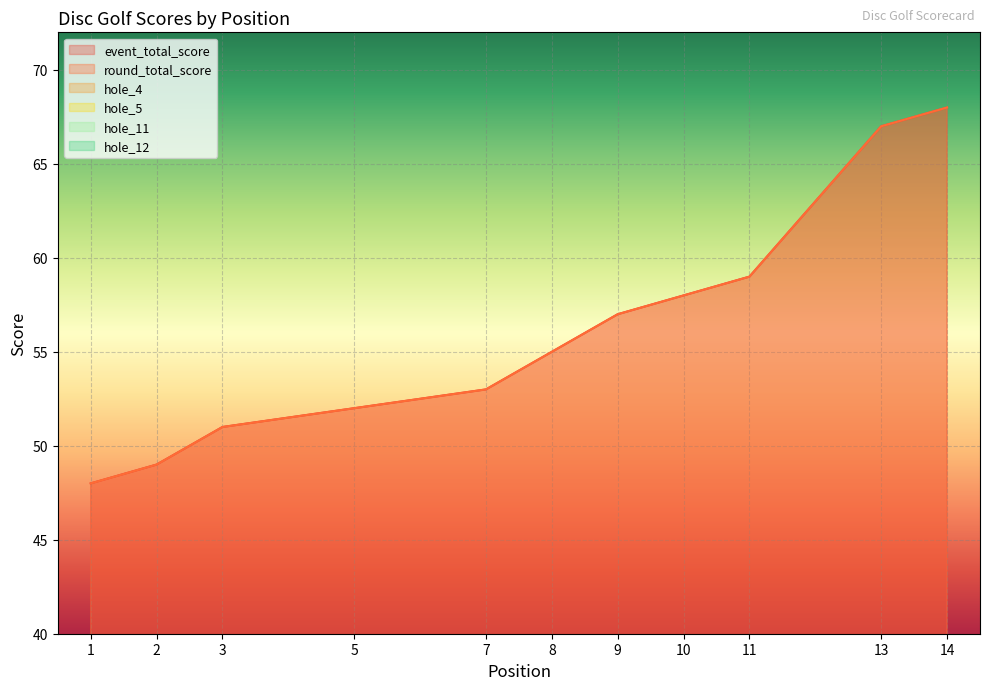

What is the total value across all series at 7?

117